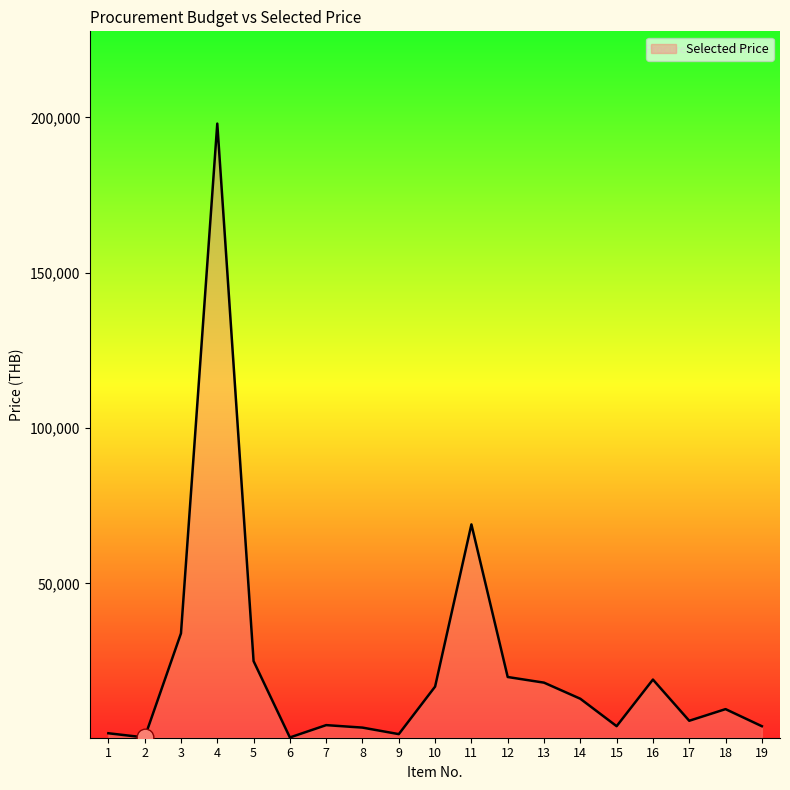

What is the difference between the values at 11 and 9?

67500